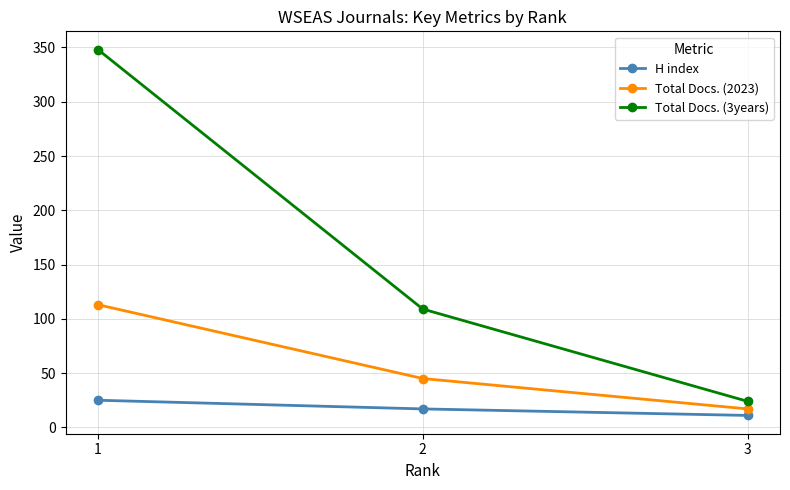

How many lines are shown in the chart?

3